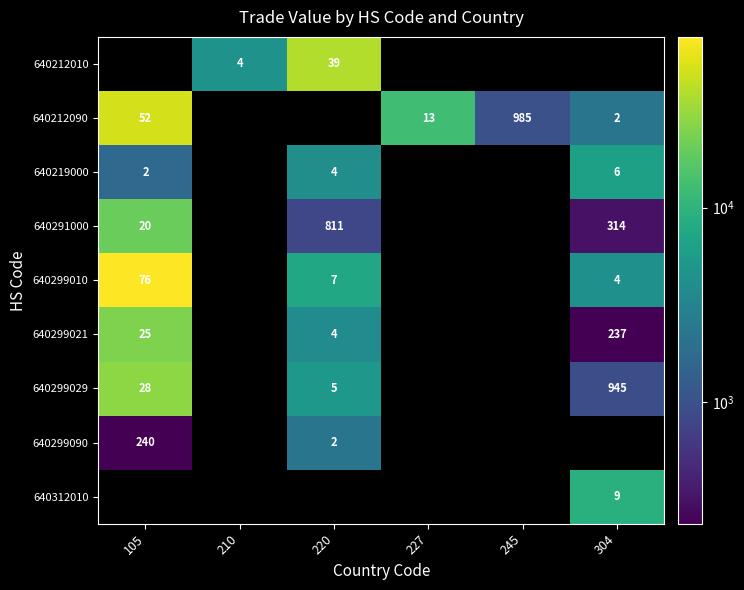

Which category has the highest value in the 640291000 series?

105